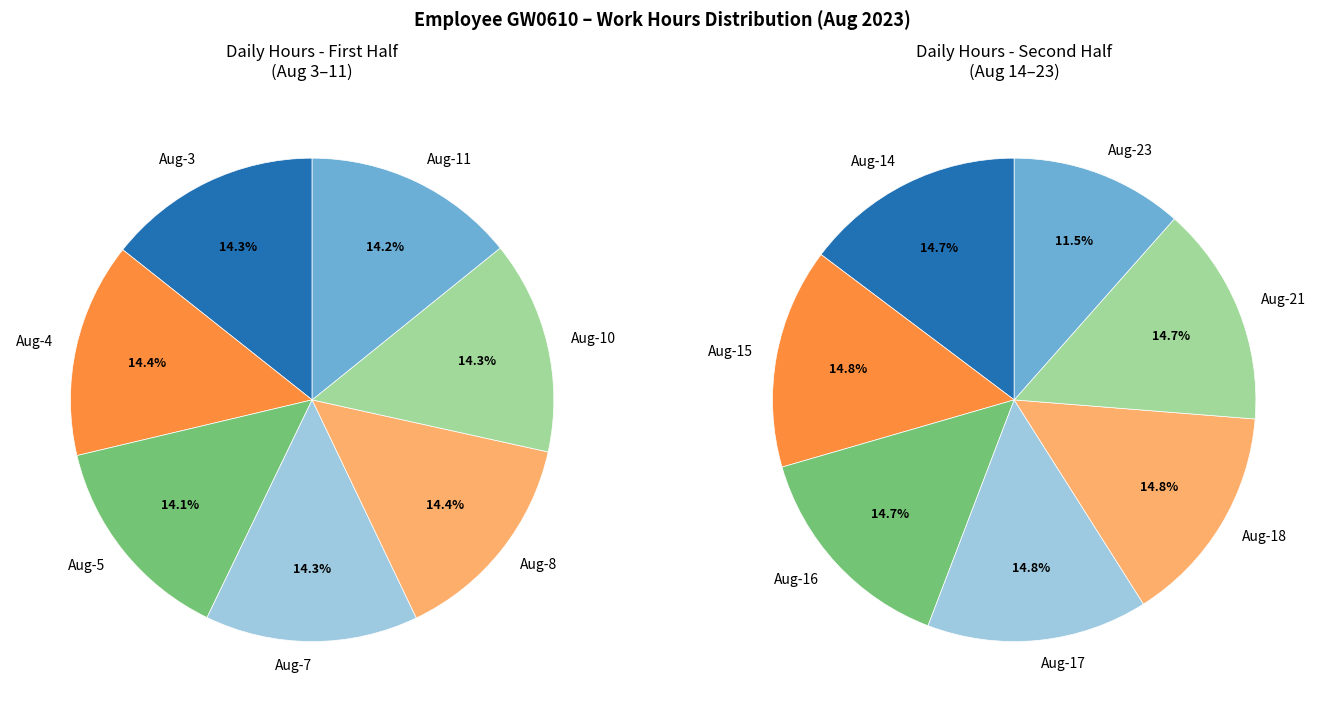

What is the change in value from Aug-4 to Aug-14?

+2.9